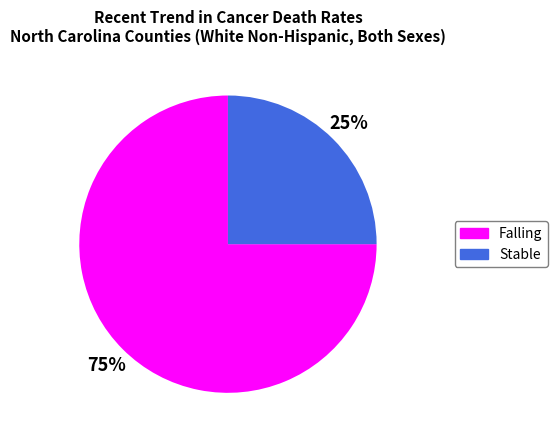

Count the number of slices in the pie.

2